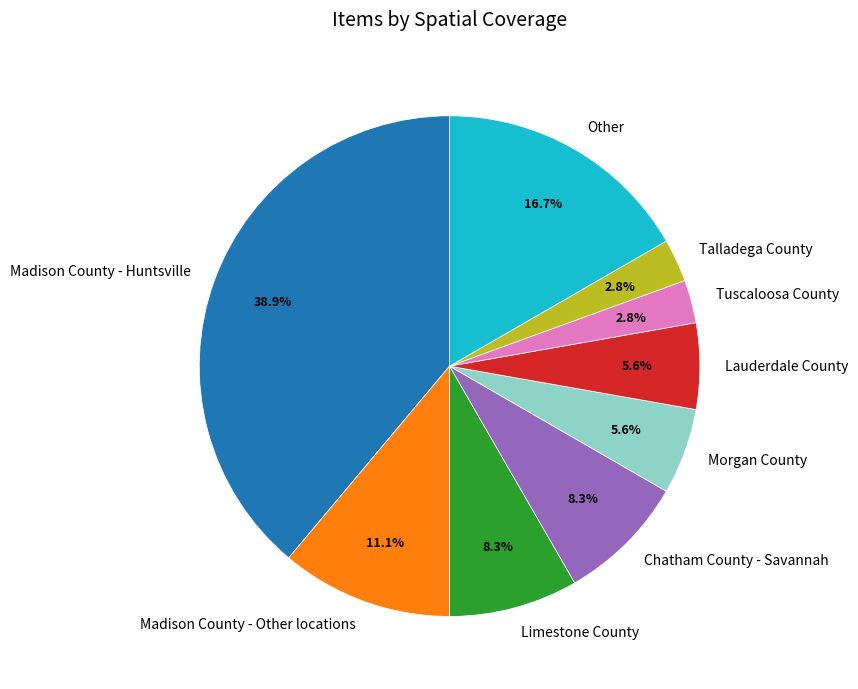

What percentage is the Tuscaloosa County slice, to the nearest percent?

3%